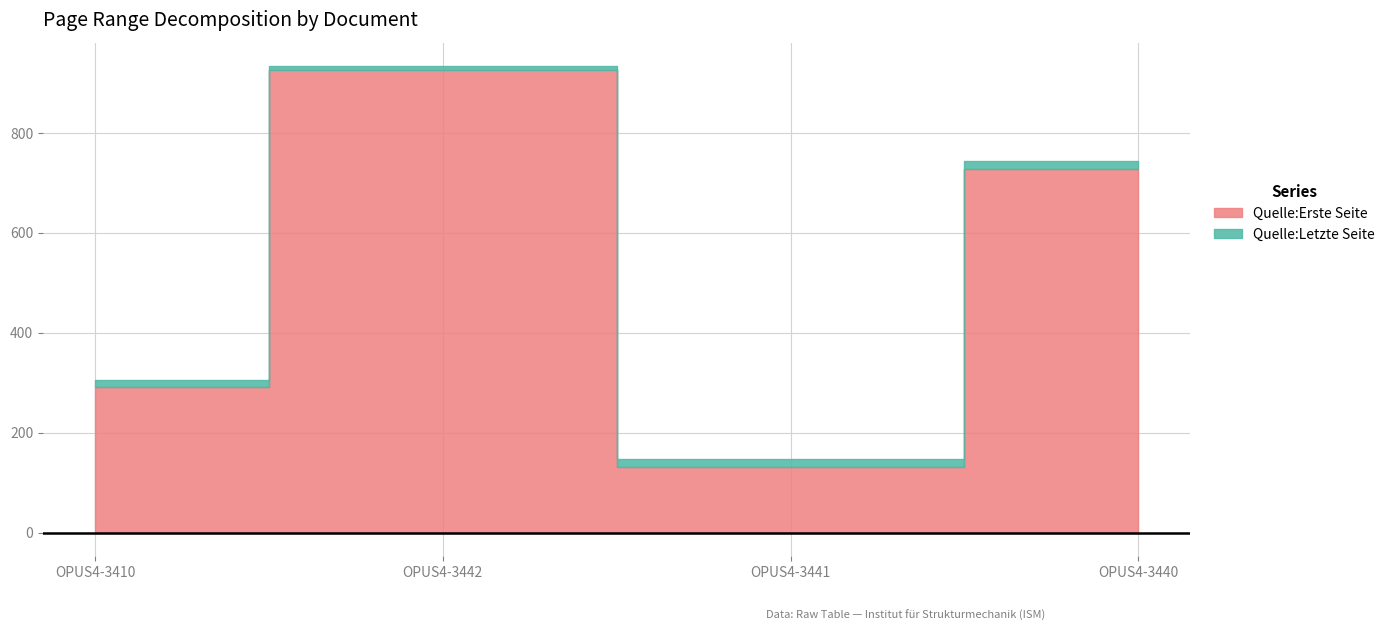

What is the difference between the maximum and minimum values in the Quelle:Letzte Seite series?

787